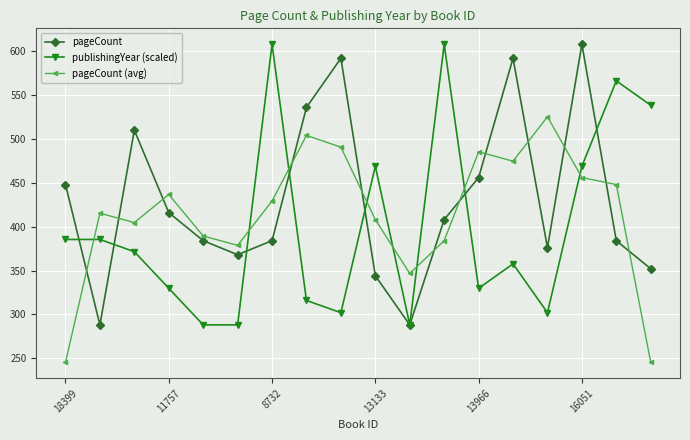

What is the maximum value shown in the chart?

608.0